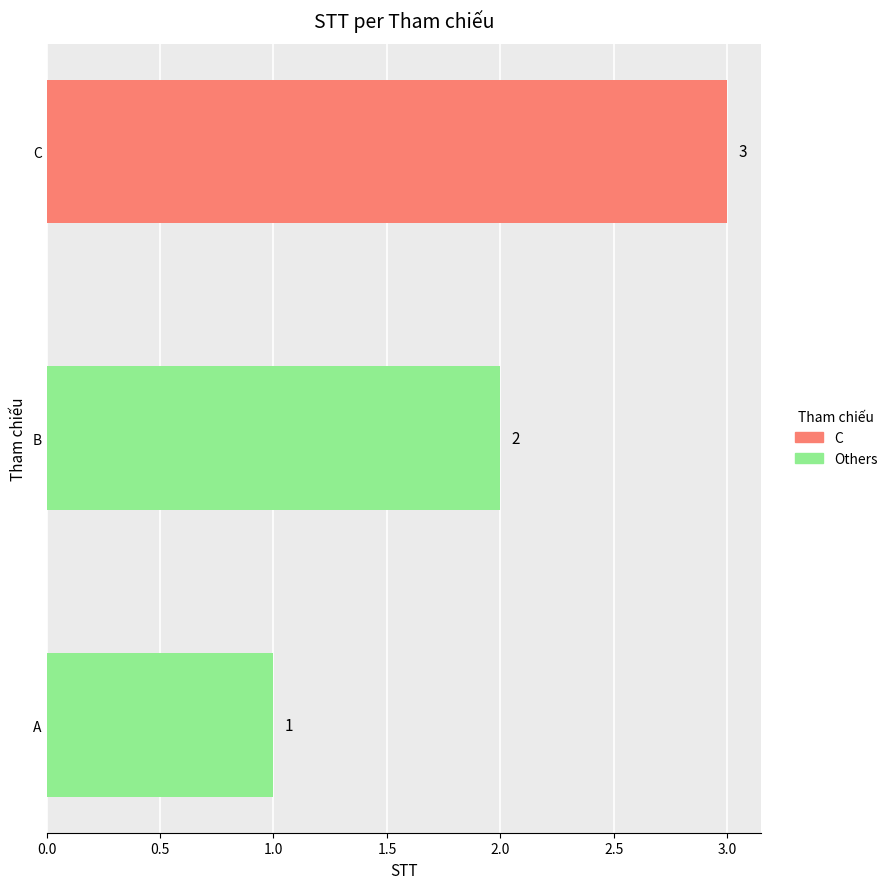

At which category does the chart reach its minimum across all series?

A